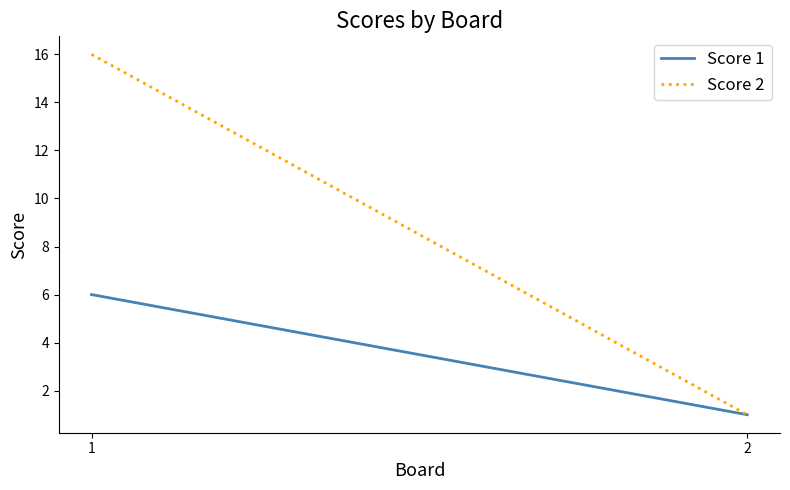

The value of Score 1 at 2 is 0. True or false?

False